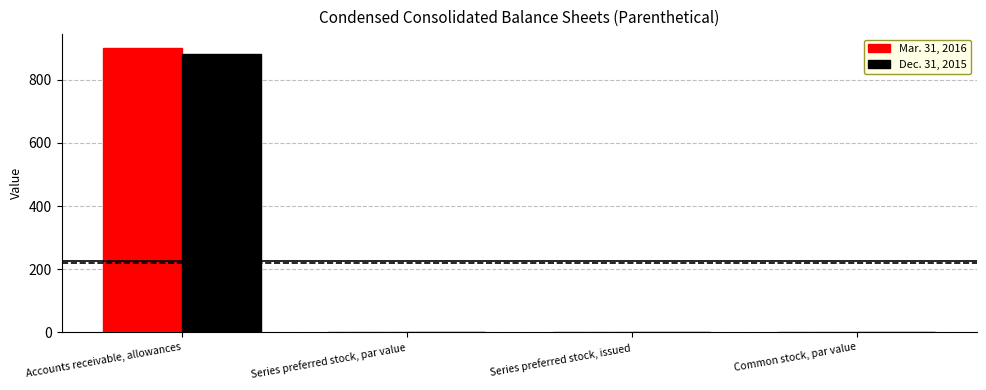

What is the maximum value shown in the chart?

900.0